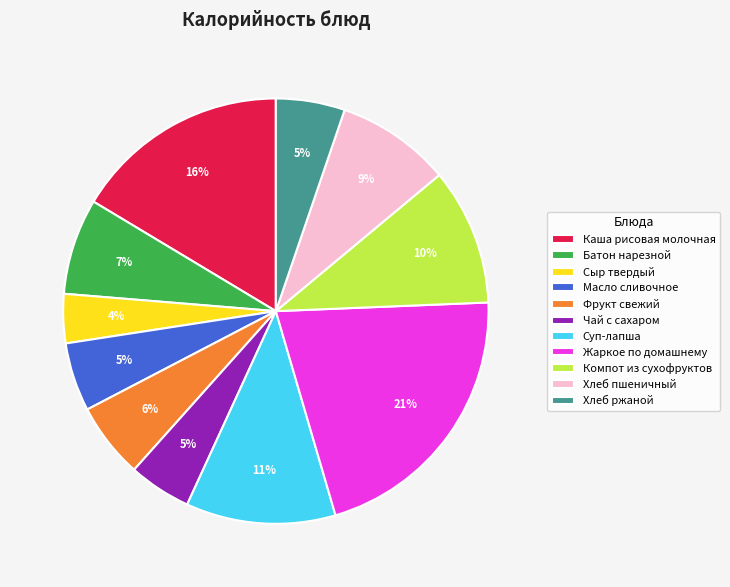

Approximately how many times larger is the value at Фрукт свежий compared to Чай с сахаром?

1.2